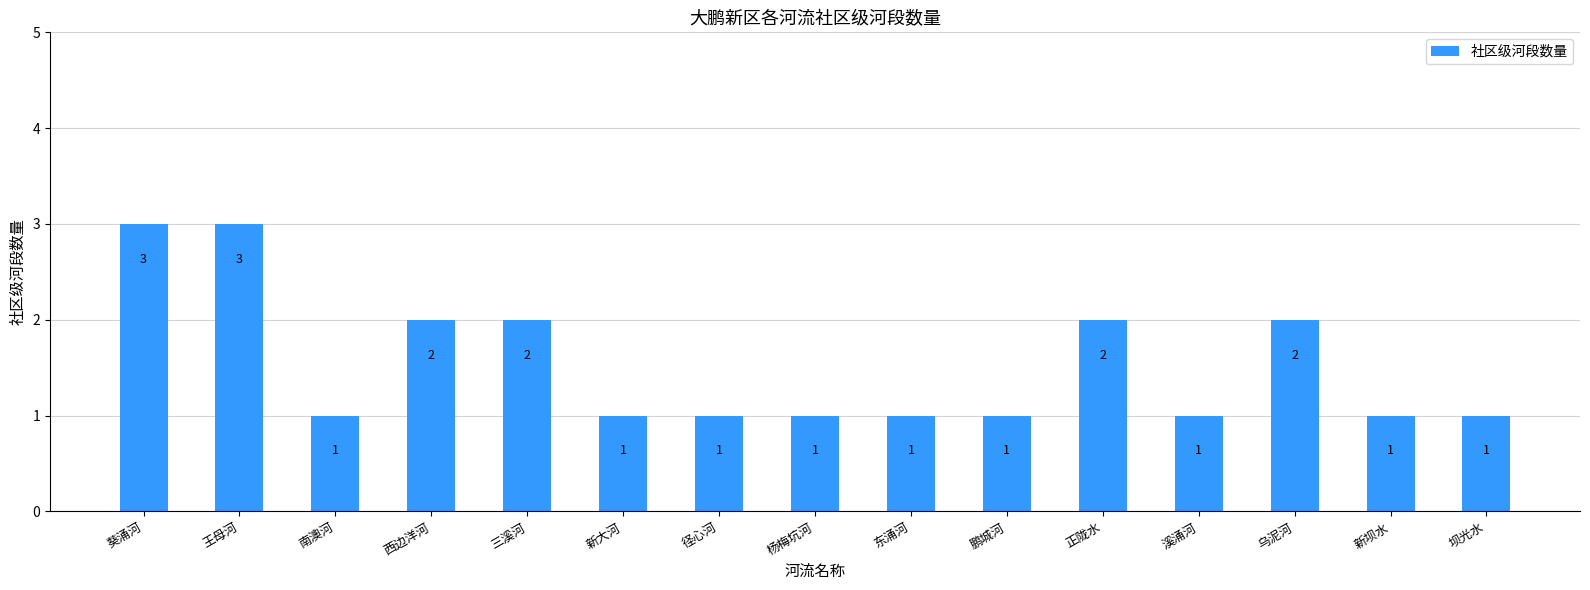

What is the maximum value shown in the chart?

3